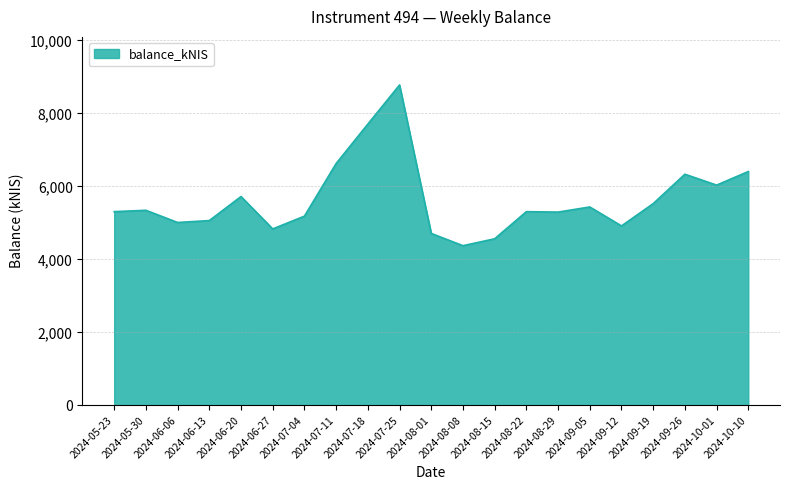

Which category has the highest value across all series?

2024-07-25